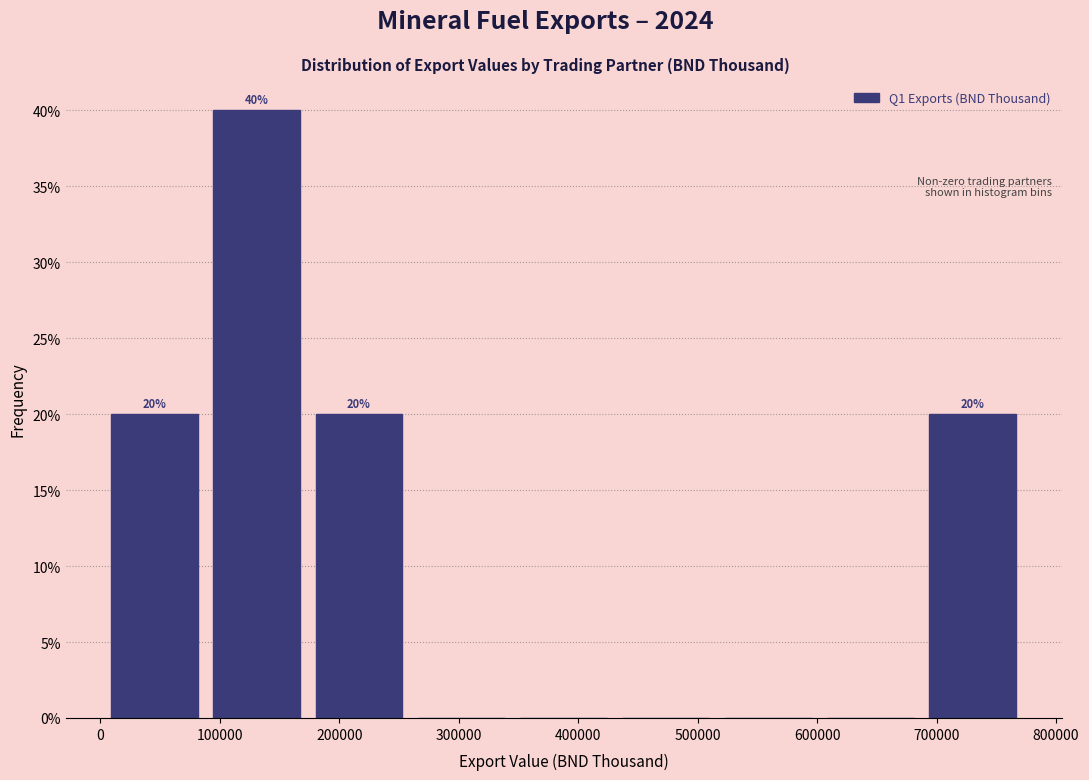

Over which range of the x-axis is the bar tallest?

90000 to 170000